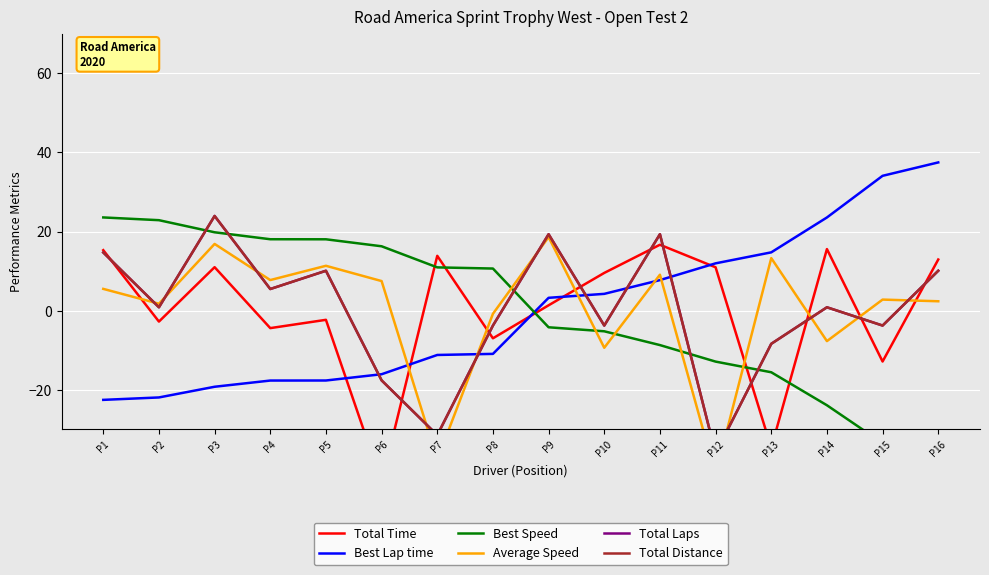

Between P4 and P10, which is larger?

P10